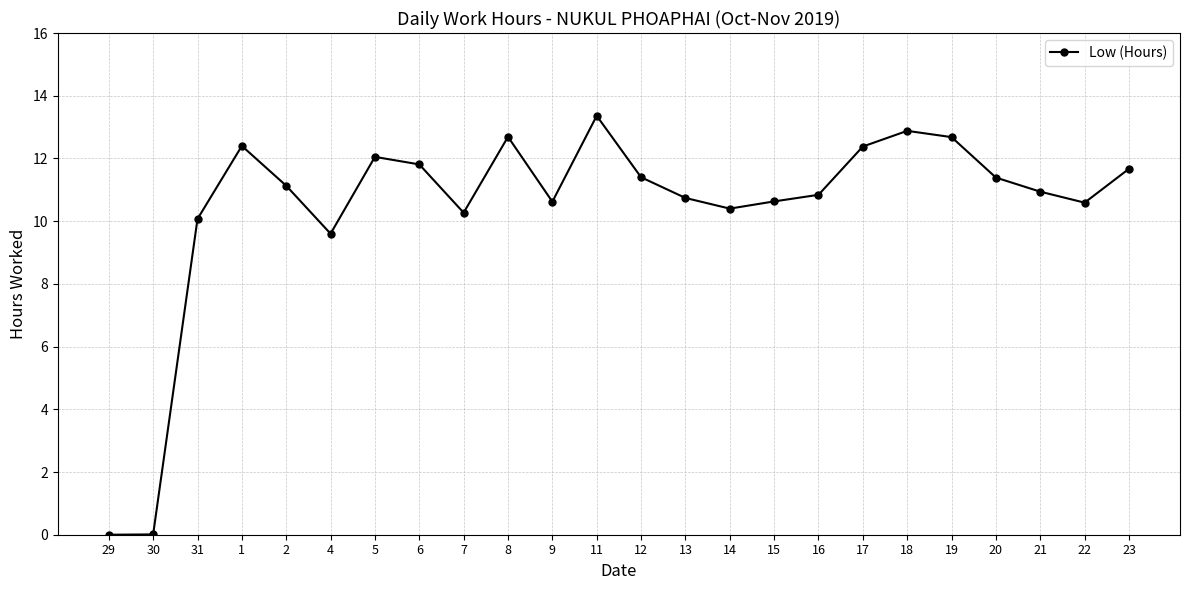

At which category does the data reach its first local peak?

1